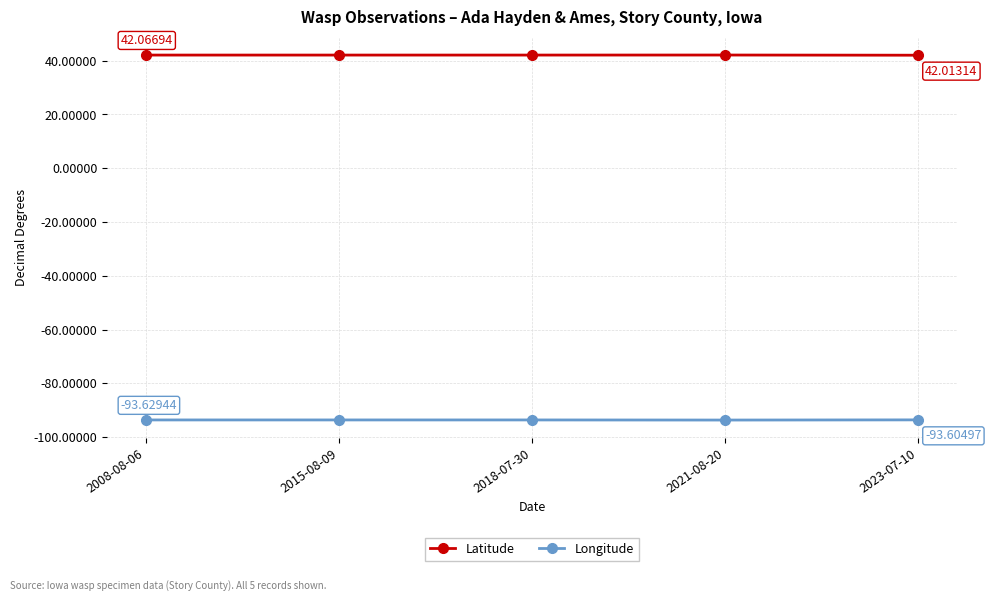

True or false: Latitude has a value of 61.1 at 2008-08-06.

False